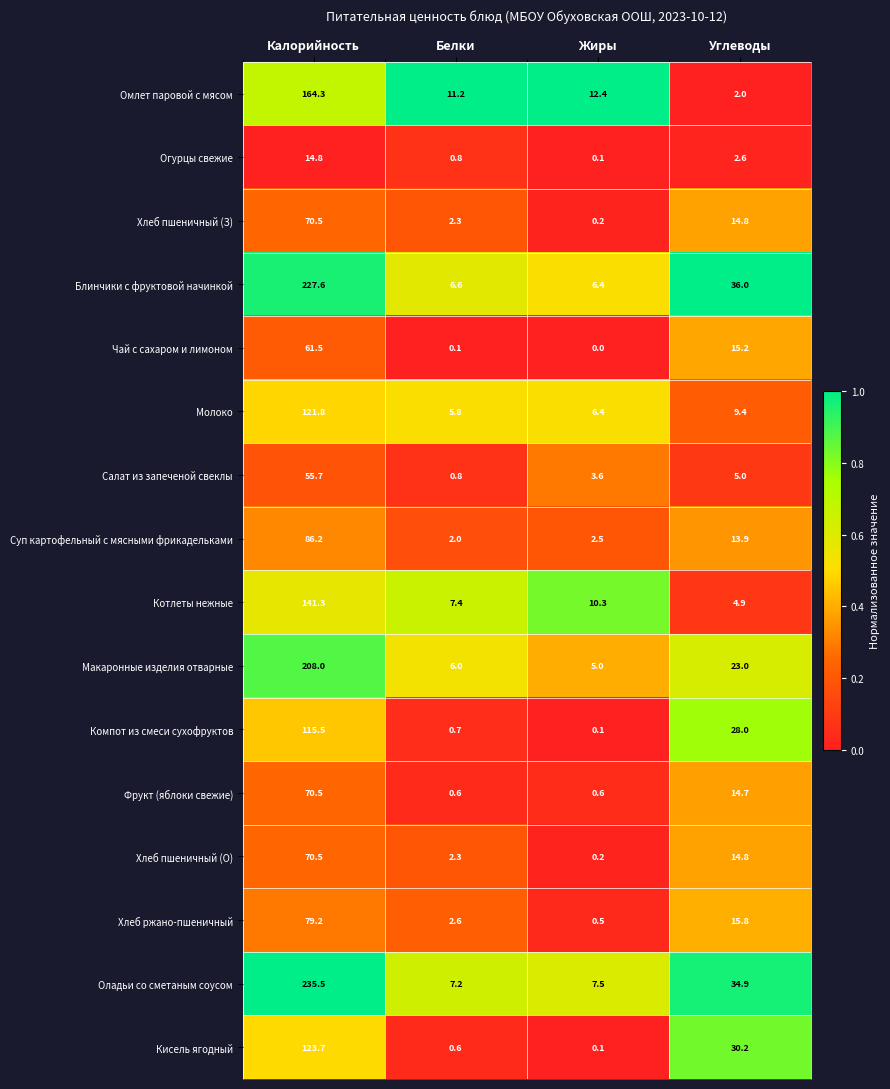

Between Калорийность and Жиры, which series saw the biggest shift?

Оладьи со сметаным соусом